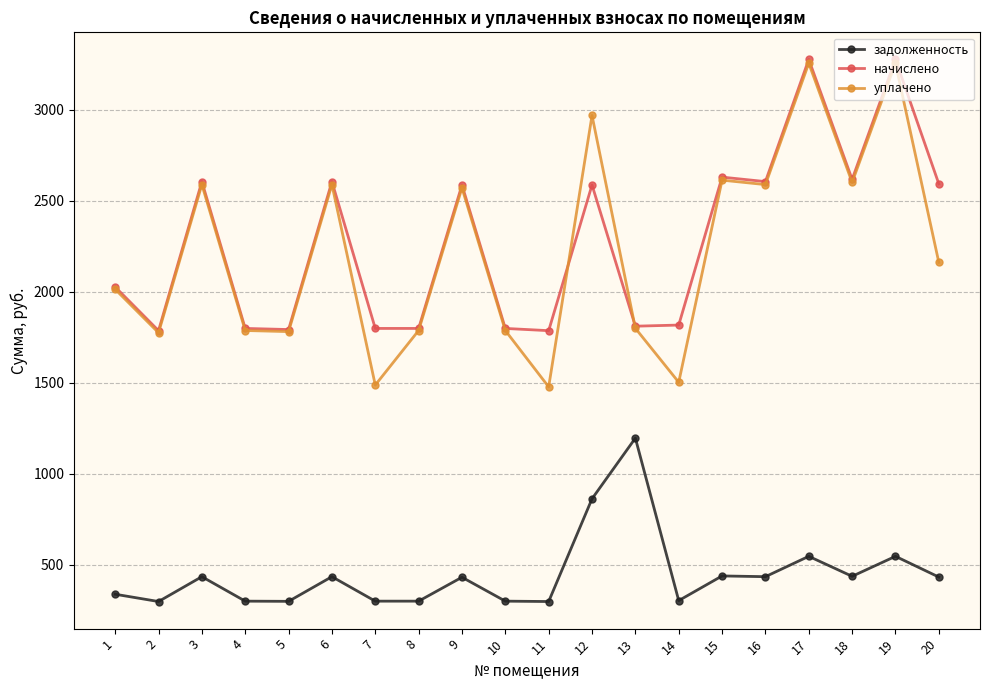

Between 3 and 14, which series saw the biggest shift?

уплачено